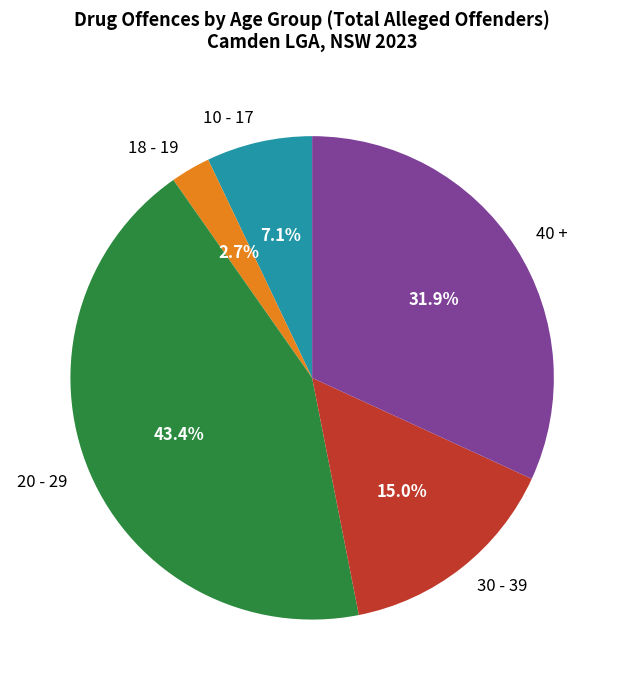

How many slices are in this pie chart?

5